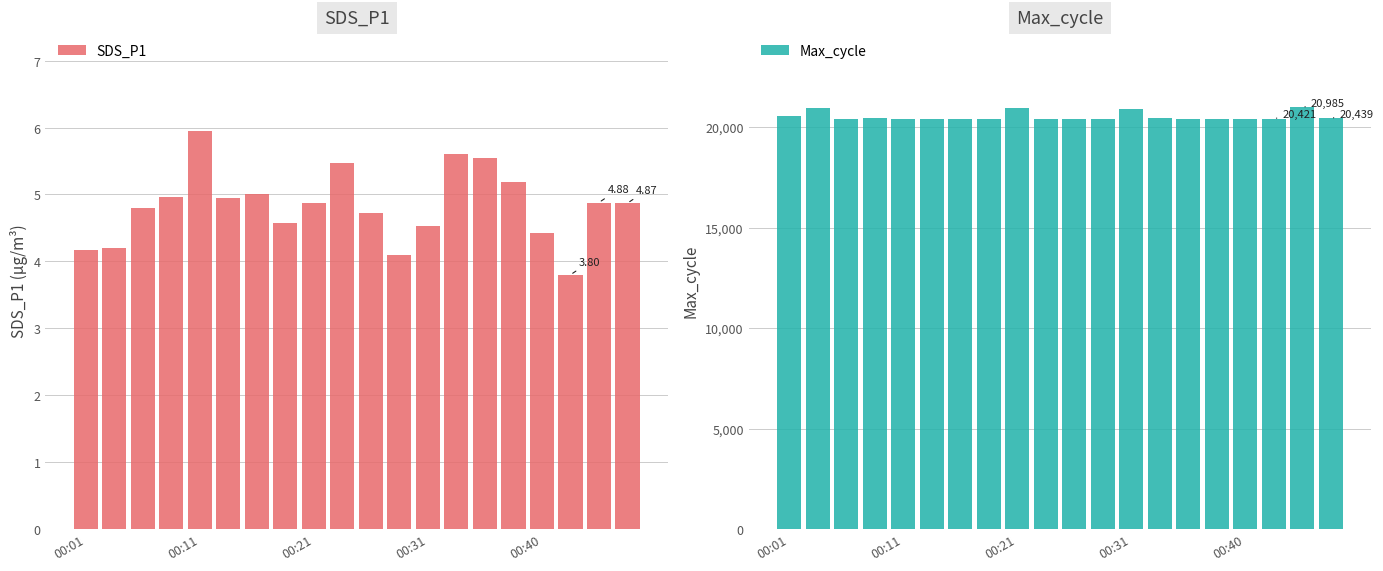

What is the sum of the Max_cycle values at 10 and 15?

40801.0